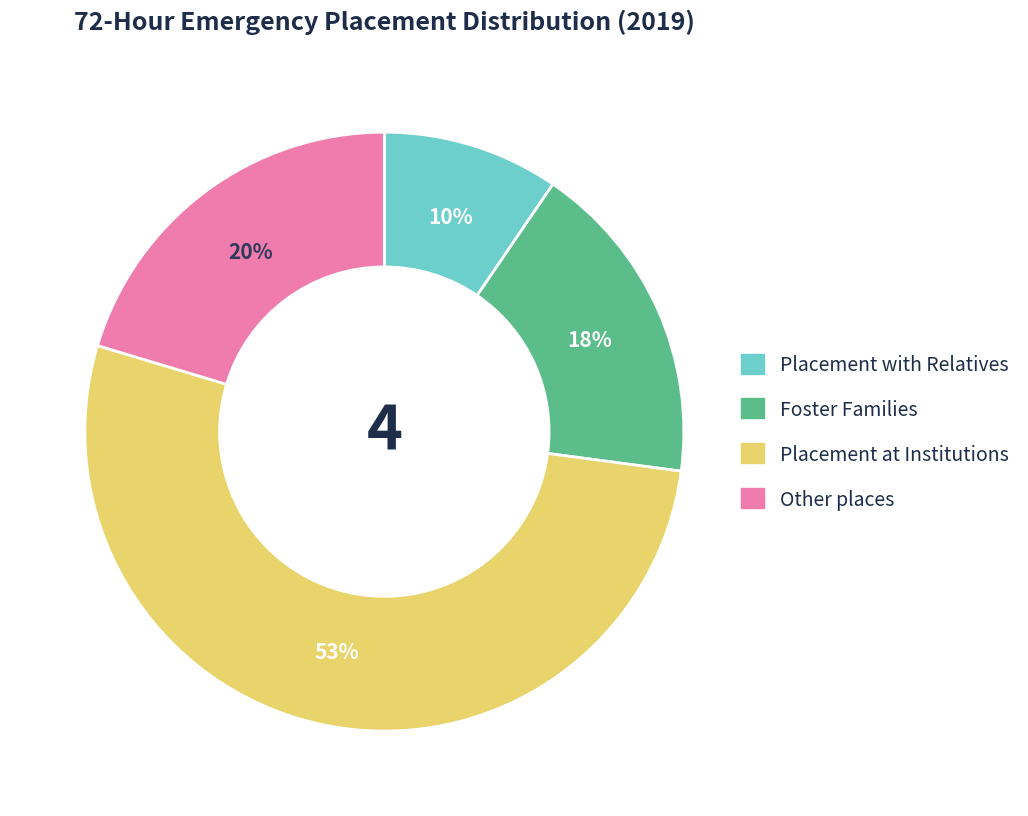

True or false: Foster Families accounts for 18% of the total.

True